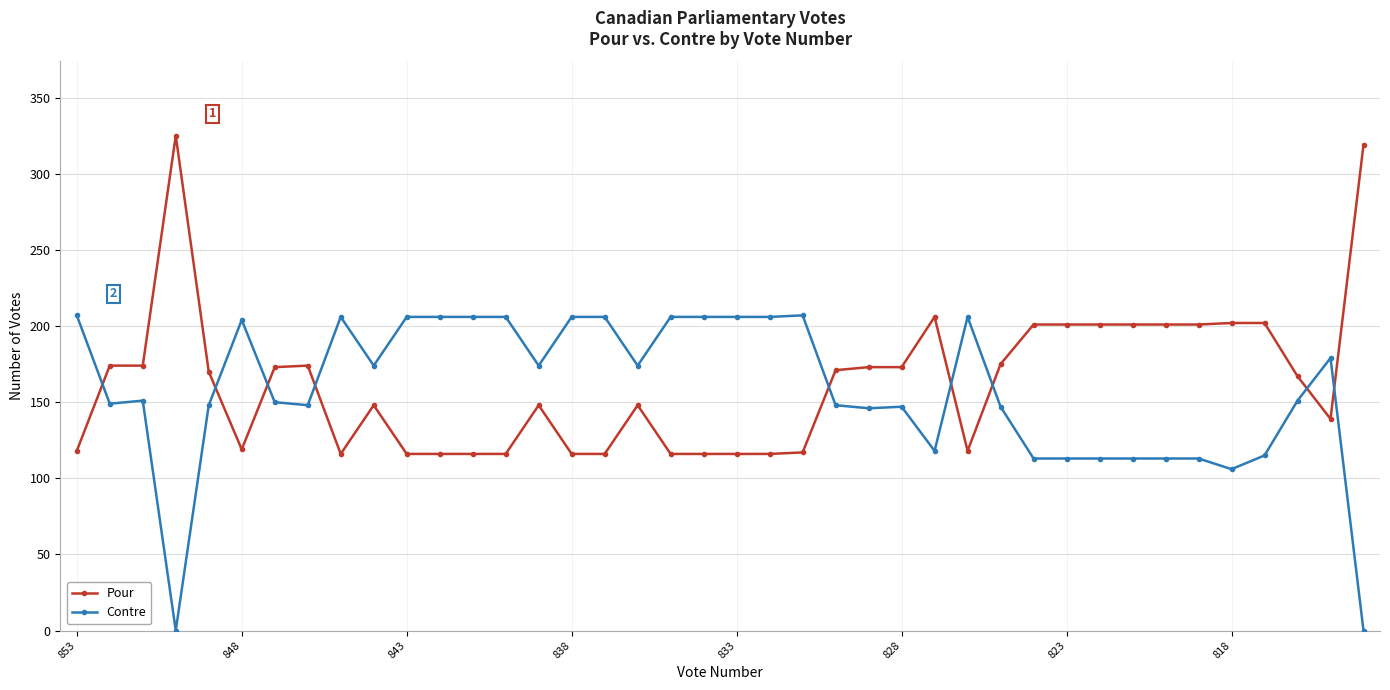

What is the difference between the second highest and second lowest values in the Contre series?

207